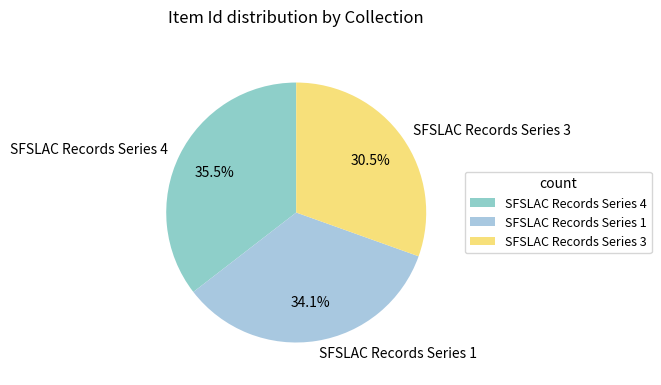

Is the sum of SFSLAC Records Series 4 and SFSLAC Records Series 1 greater than half?

Yes